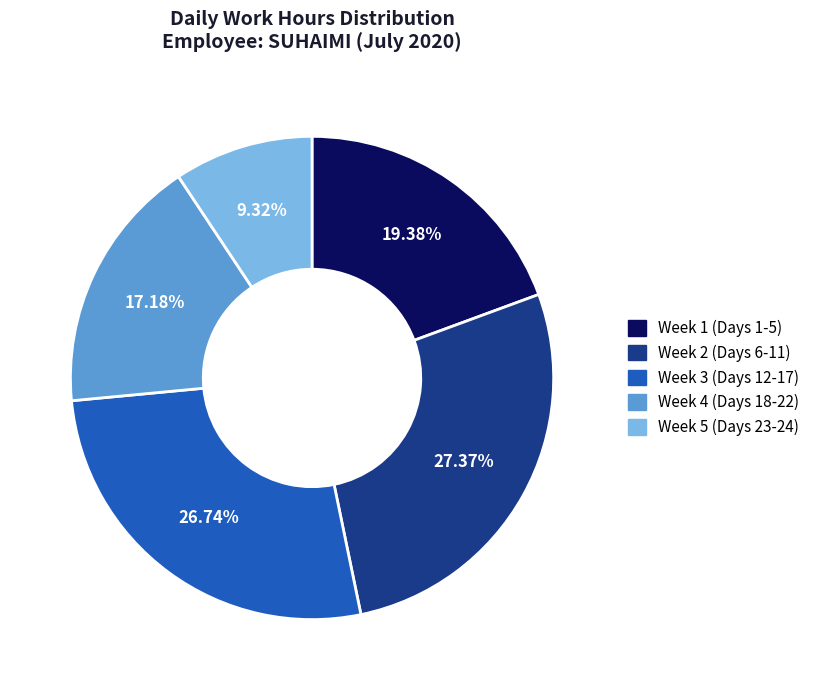

Approximately how many times larger is the value at Week 3 (Days 12-17) compared to Week 5 (Days 23-24)?

2.9